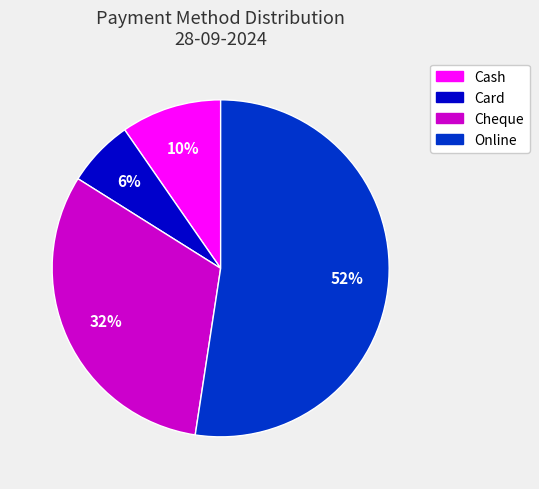

Between Cheque and Cash, which is larger?

Cheque